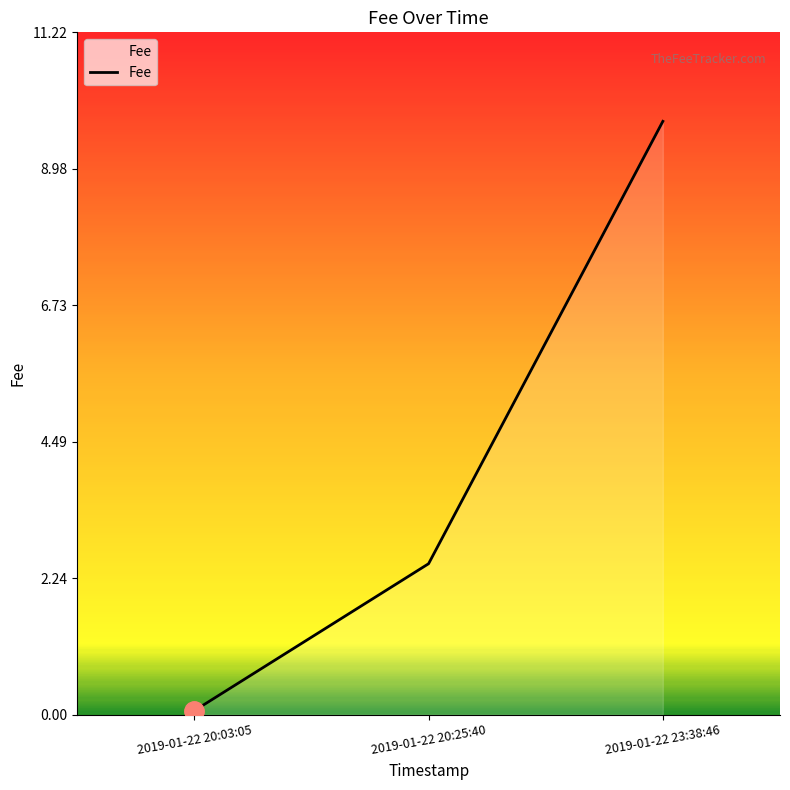

Is it true that the value at 2019-01-22 20:03:05 is 0.1?

True